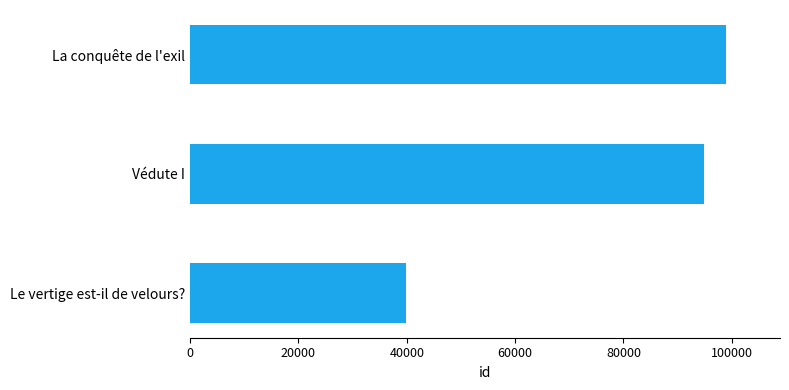

What value does the data have at La conquête de l'exil, to the nearest 50?

99000